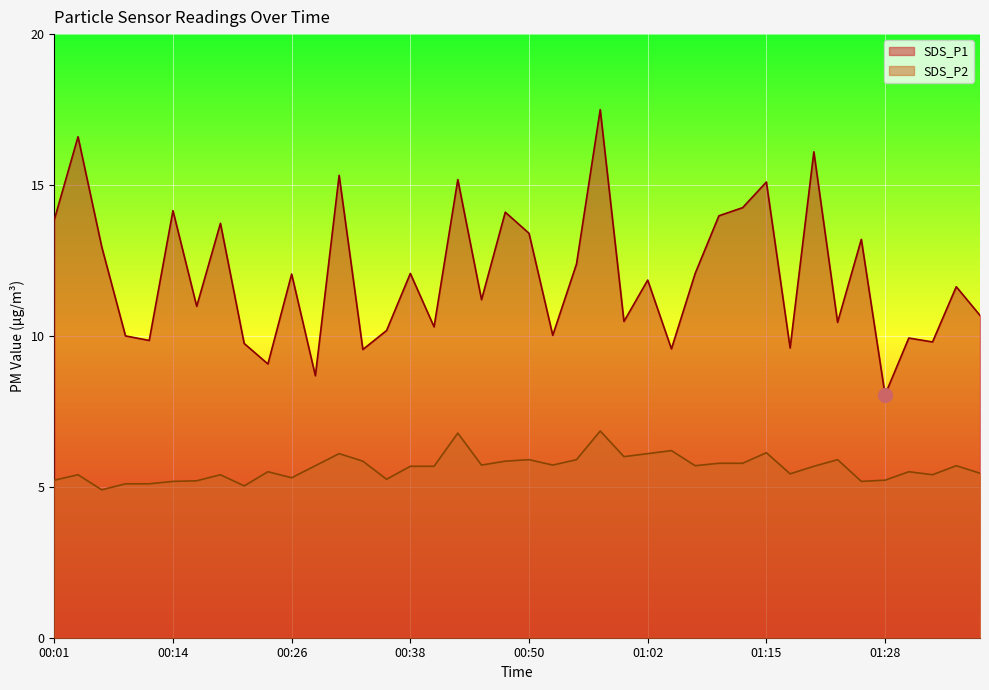

What is the difference between the SDS_P2 values at 01:31 and 01:05?

0.7